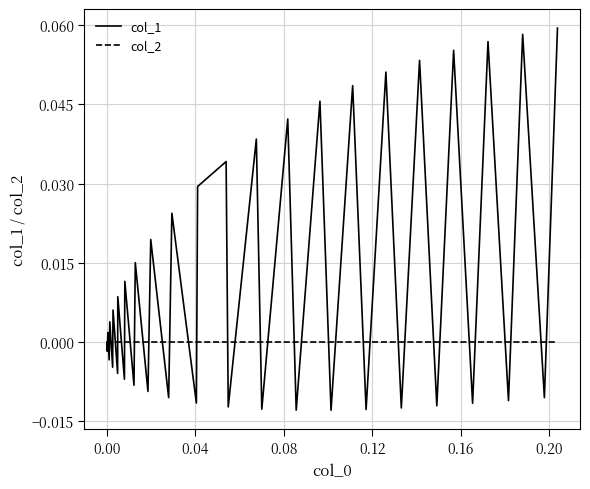

Does the chart have visible grid lines?

Yes